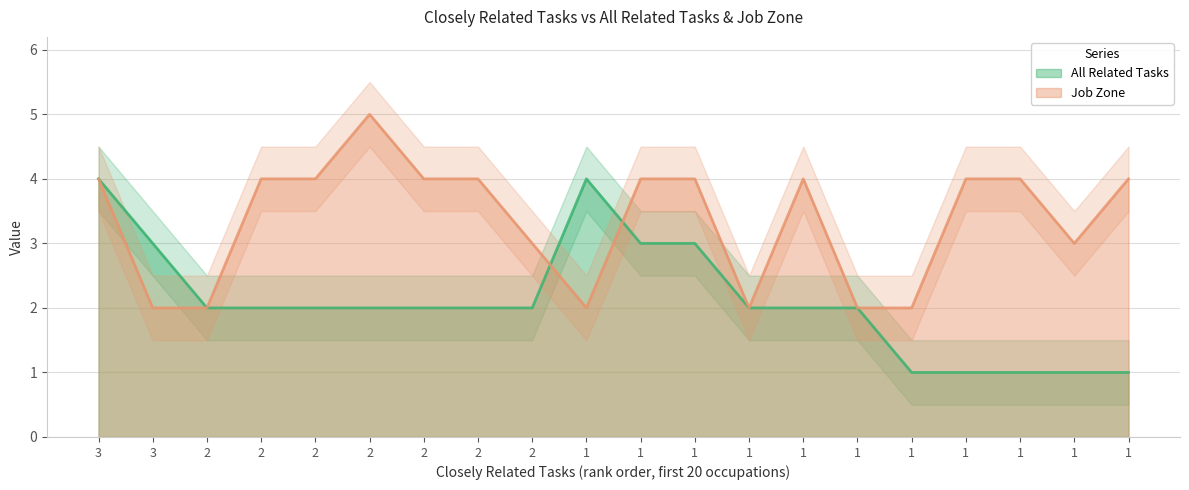

Which series ends up on top after the final intersection of All Related Tasks and Job Zone?

Job Zone